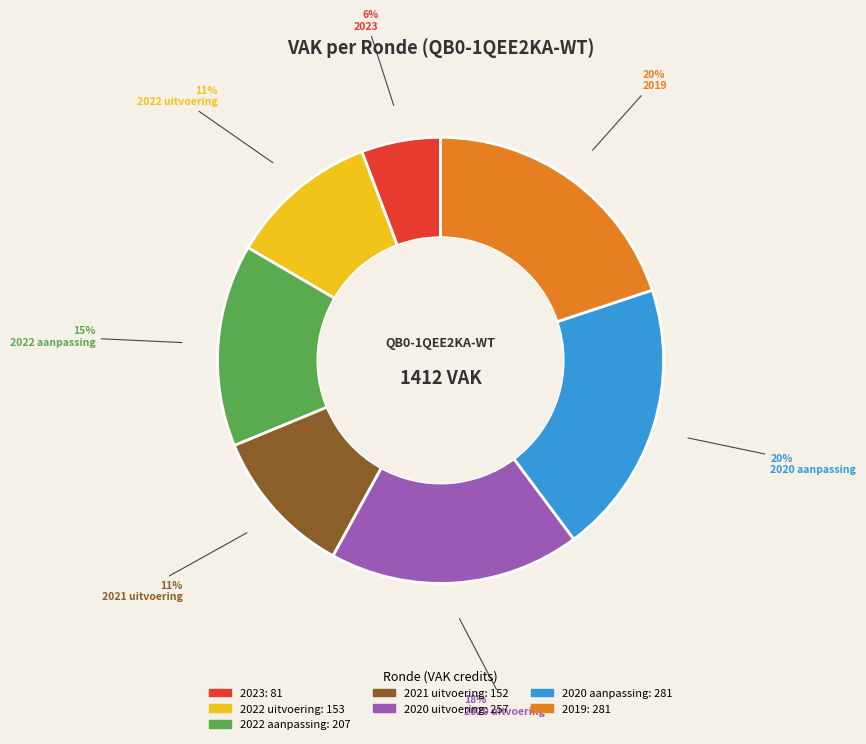

What is the smallest slice in the pie chart?

2023